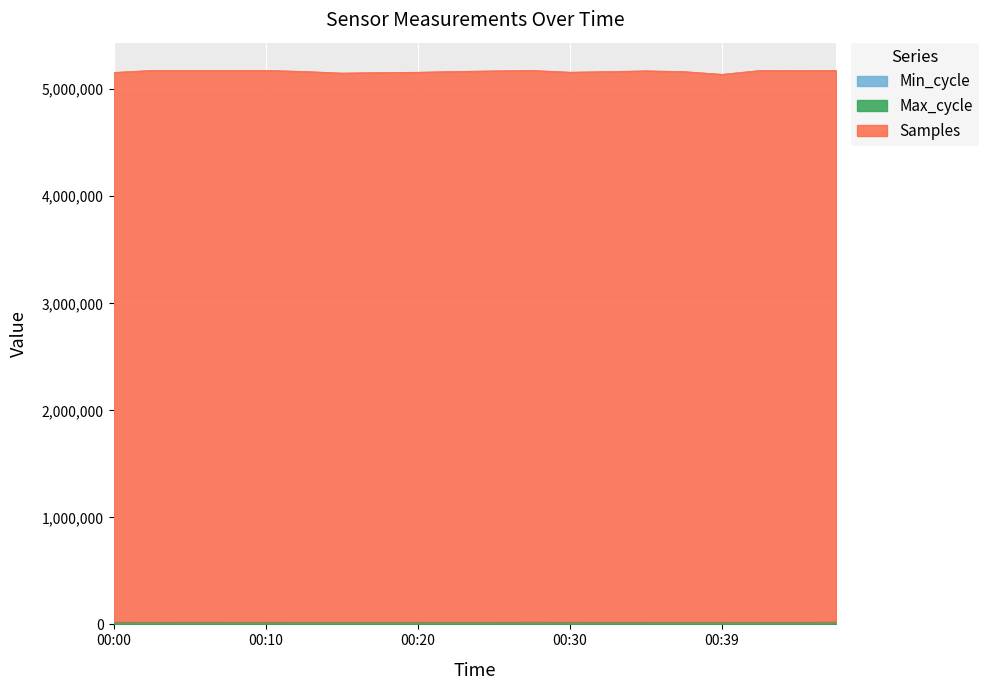

What is the value of the Samples point at the 11th from the left?

5171845